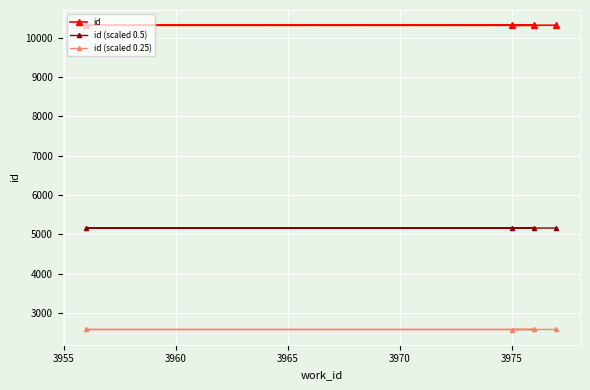

What is the difference between the maximum and minimum values in the id series?

3.0